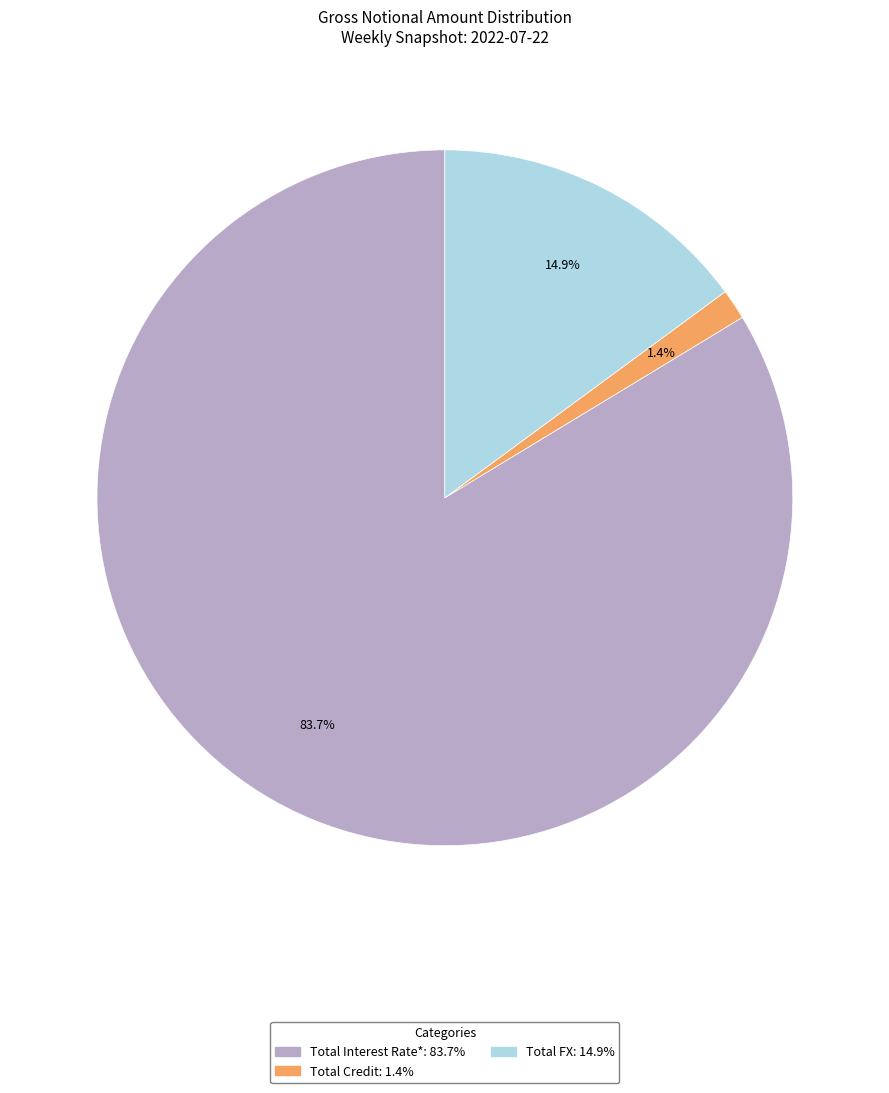

What is the majority slice?

Total Interest Rate*